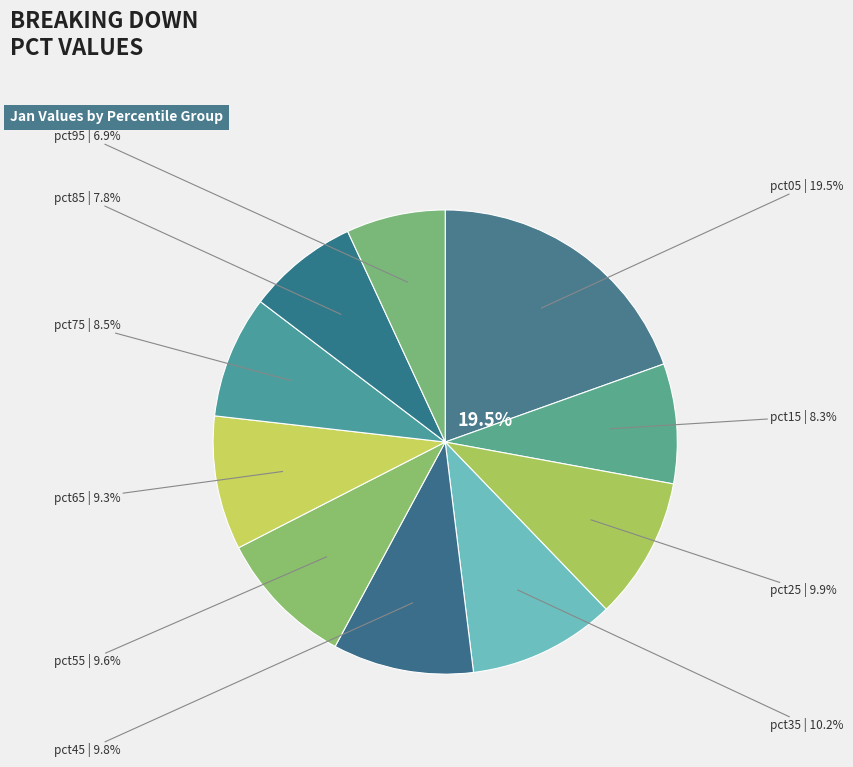

How much of the chart is everything except pct05?

80.5%